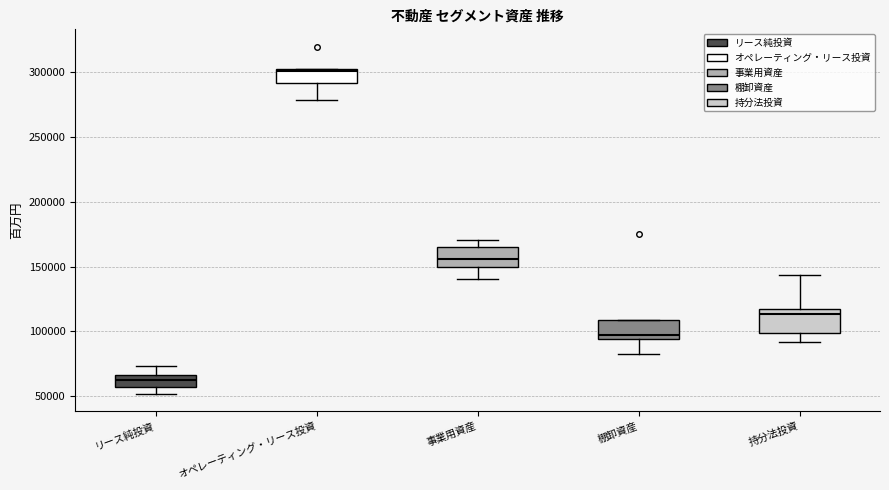

Reading left to right, transcribe this box plot: for each box, give where its median line is, the range the box spans, and where its two whiskers end, as read against the y-axis. The values are not printed on the chart, so give them approximately, as read against the axis.

リース純投資: median 60000 (inside the box), box 60000 to 65000, whiskers 50000 to 75000
オペレーティング・リース投資: median 300000, box 290000 to 305000, whiskers 280000 to 305000
事業用資産: median 155000, box 150000 to 165000, whiskers 140000 to 170000
棚卸資産: median 100000, box 95000 to 110000, whiskers 85000 to 110000
持分法投資: median 115000 (just below the box's upper edge), box 100000 to 115000, whiskers 90000 to 145000